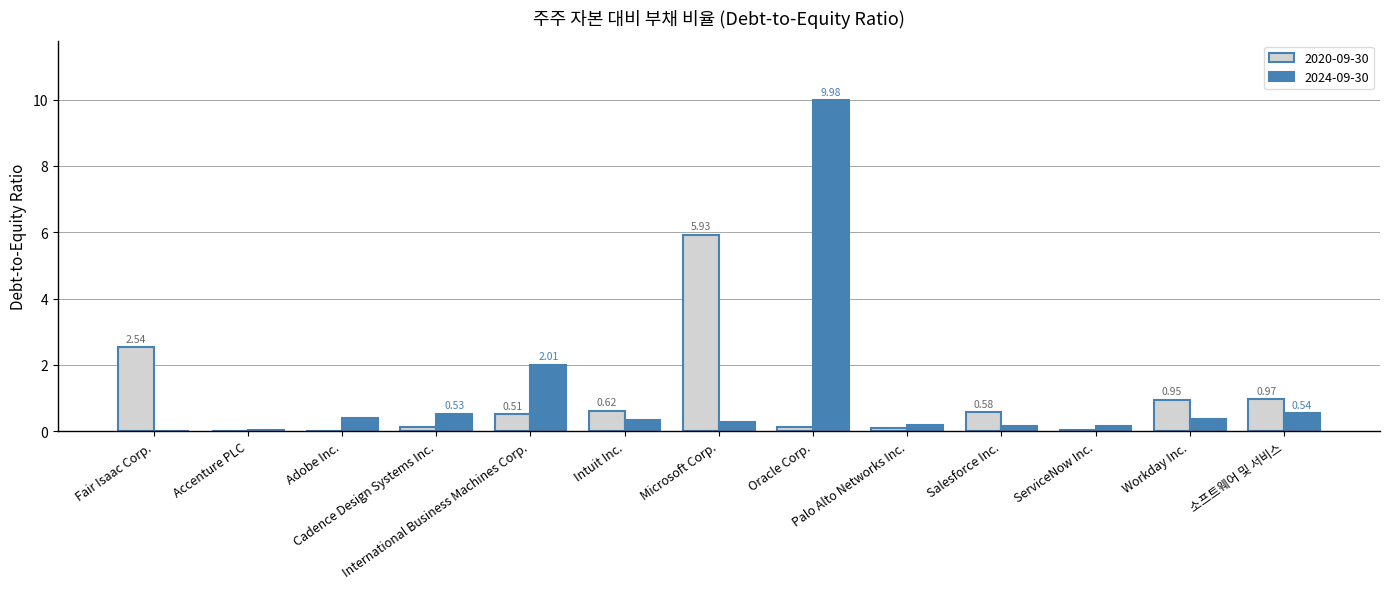

What are all the series names shown in the legend?

2020-09-30, 2024-09-30